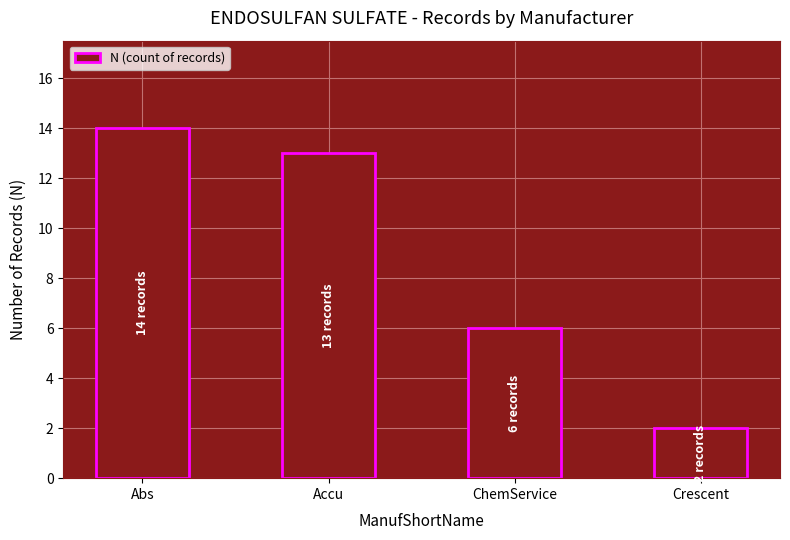

What is the smallest value displayed?

2